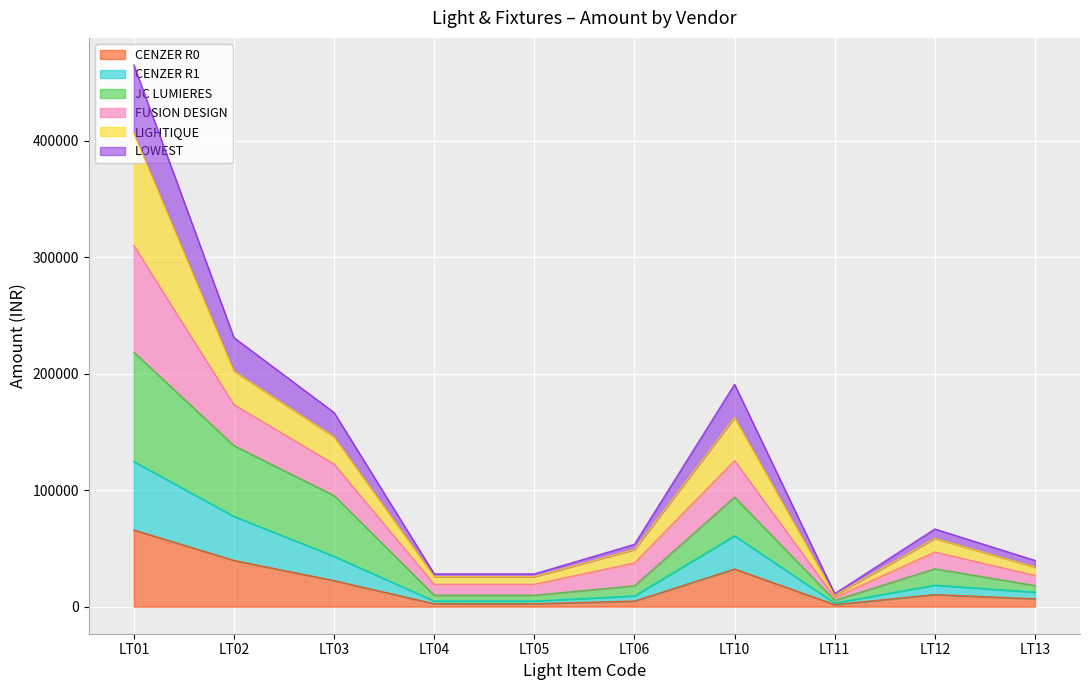

What is the greatest value displayed?

465300